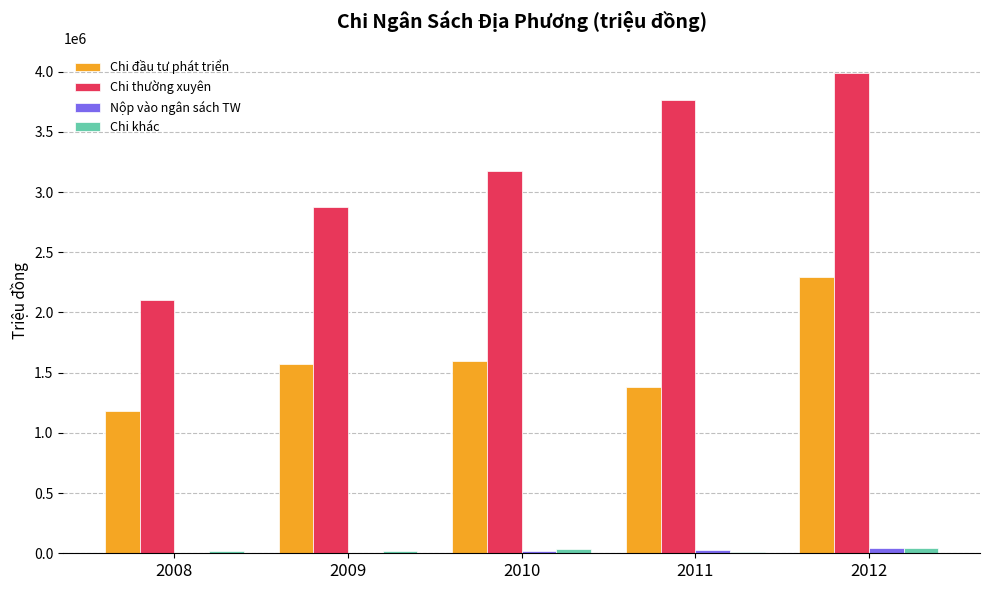

Between 2011 and 2012, which series saw the biggest shift?

Chi đầu tư phát triển